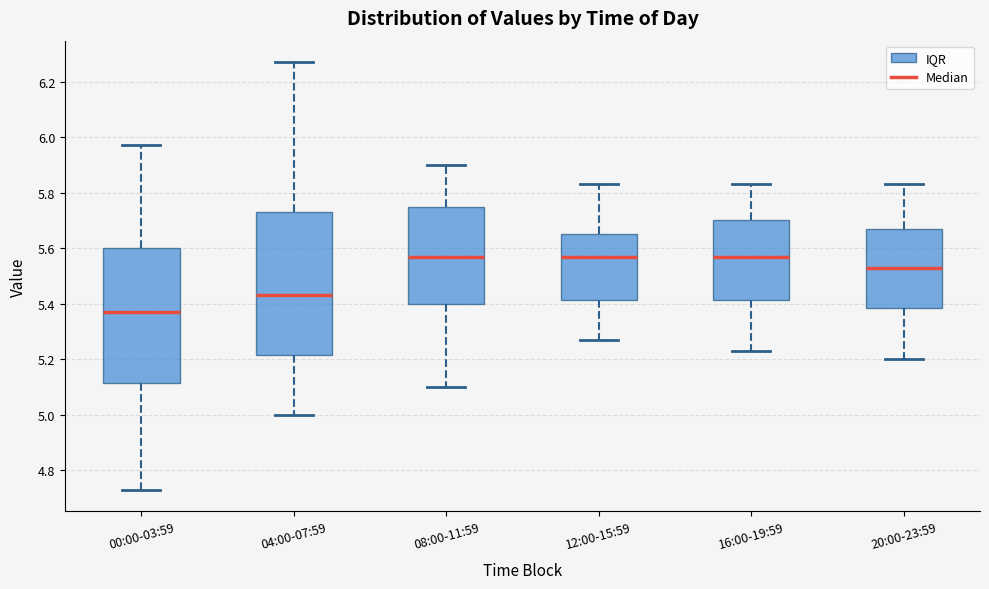

Comparing the boxes themselves (not the whiskers), which one is the tallest?

04:00-07:59